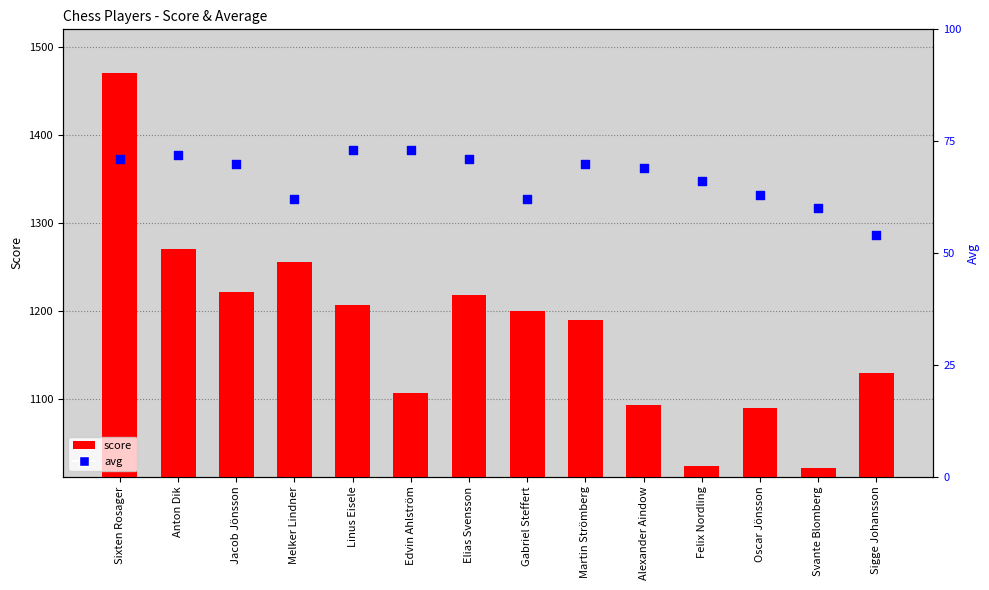

At which category is the sum across all series the highest?

Sixten Rosager